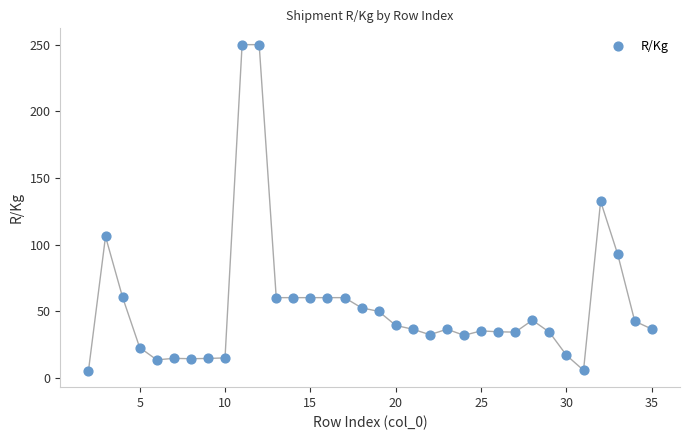

What is the range of X values (max minus min)?

33.0